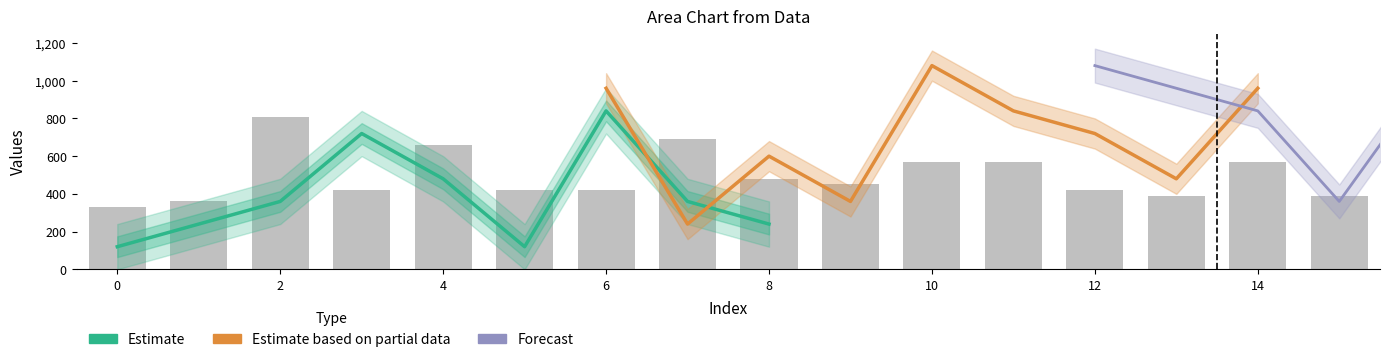

How many bars are there in each group?

3